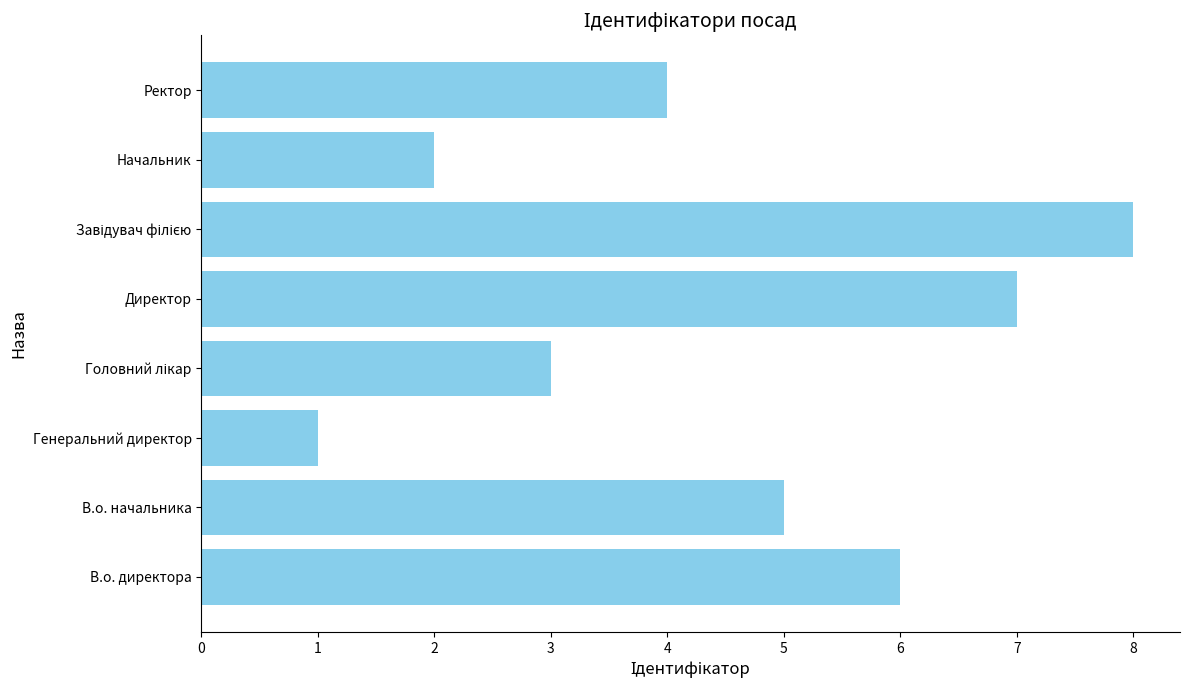

How many categories are shown in the chart?

8